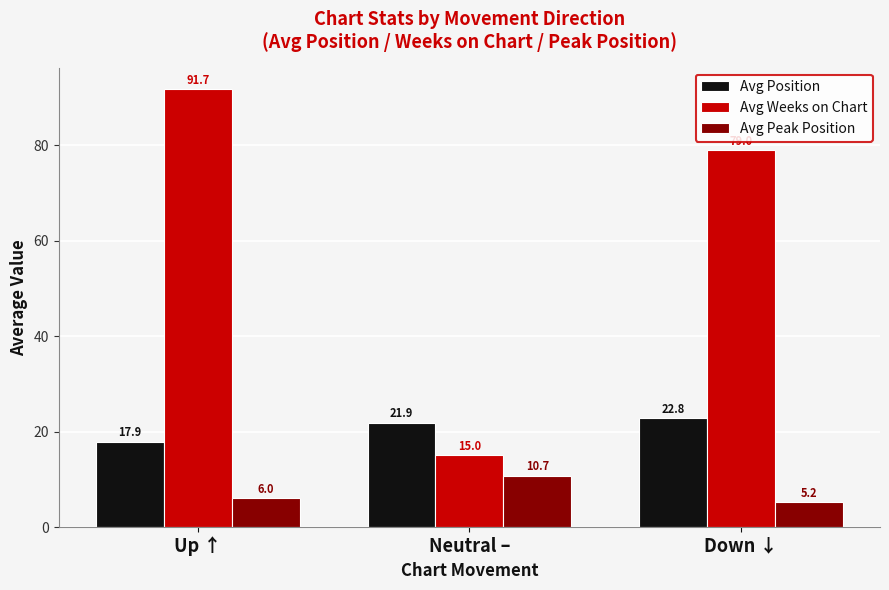

Are the bars horizontal?

No